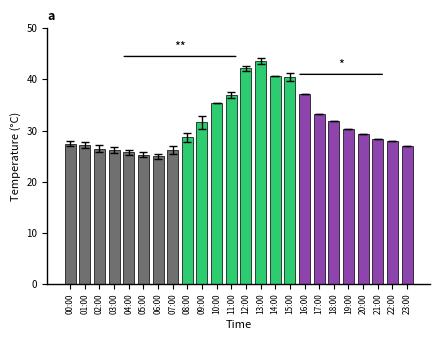

What is the value of the 14th bar from the left?

43.6